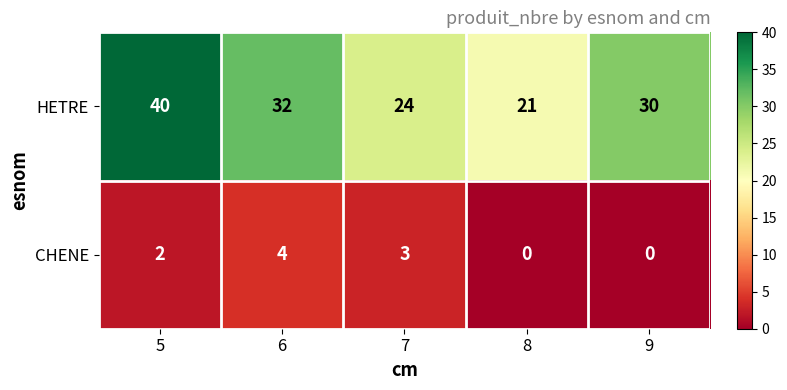

What is the highest value of the CHENE series?

4